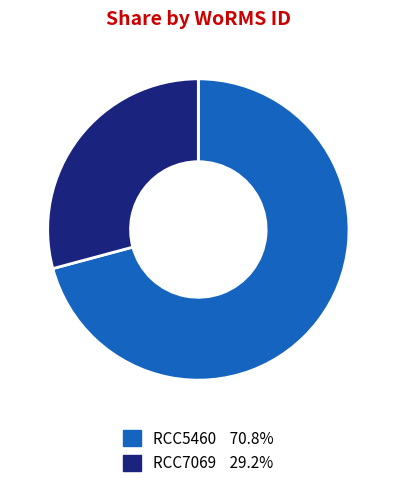

Which slice is the largest?

RCC5460